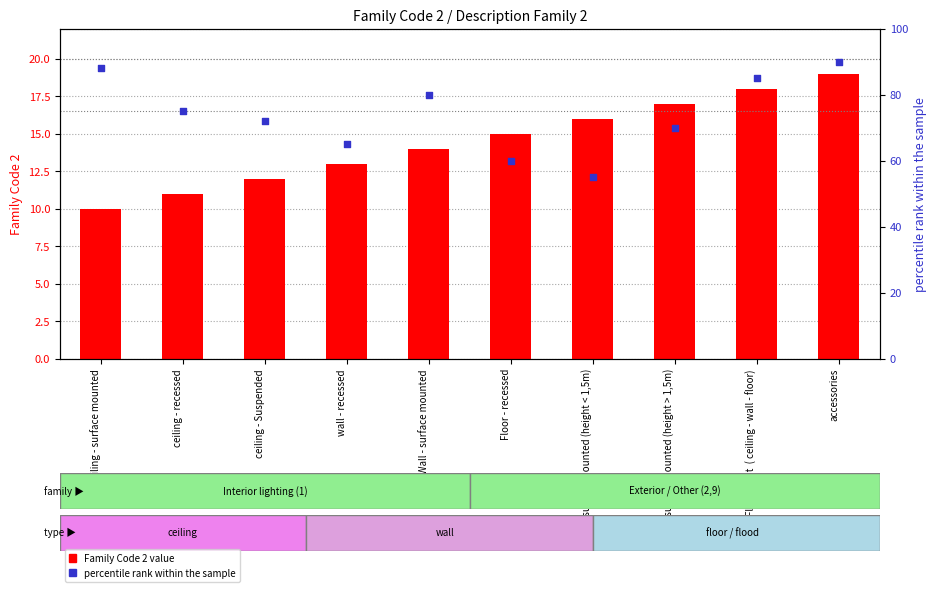

At which category is the sum across all series the highest?

accessories